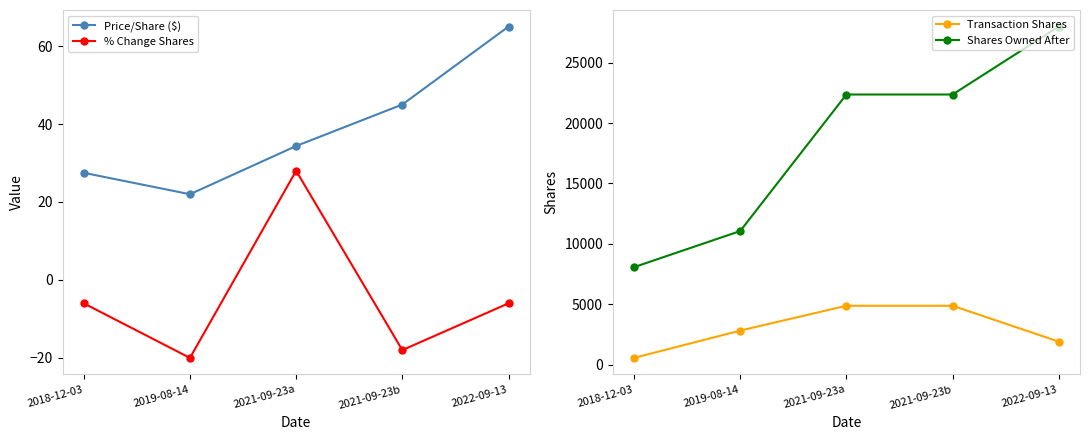

Which has a higher value, 2021-09-23b or 2019-08-14?

2021-09-23b